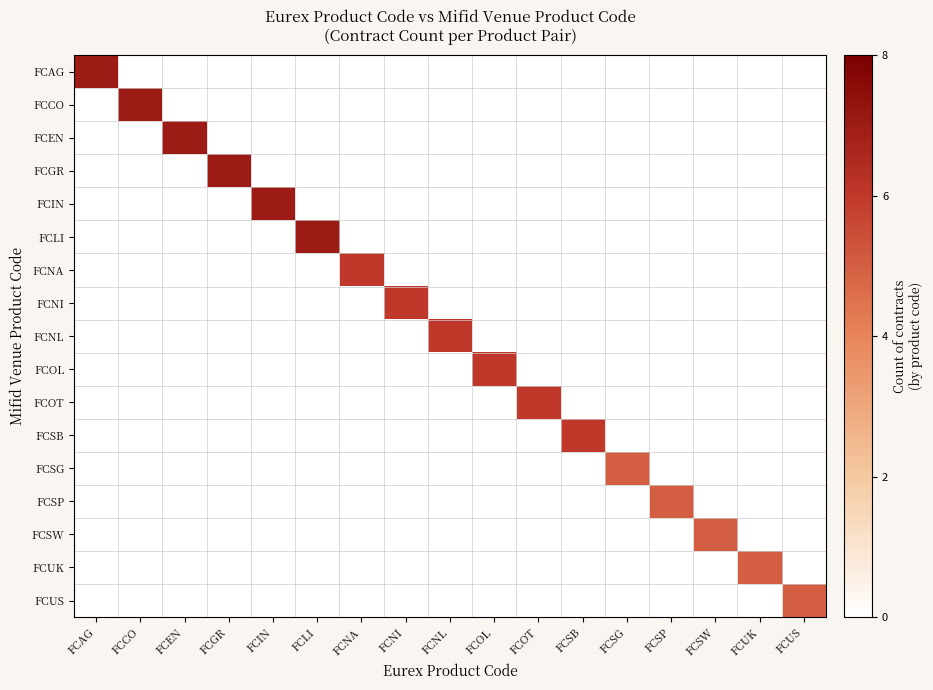

At how many categories does at least one series exceed 5?

12